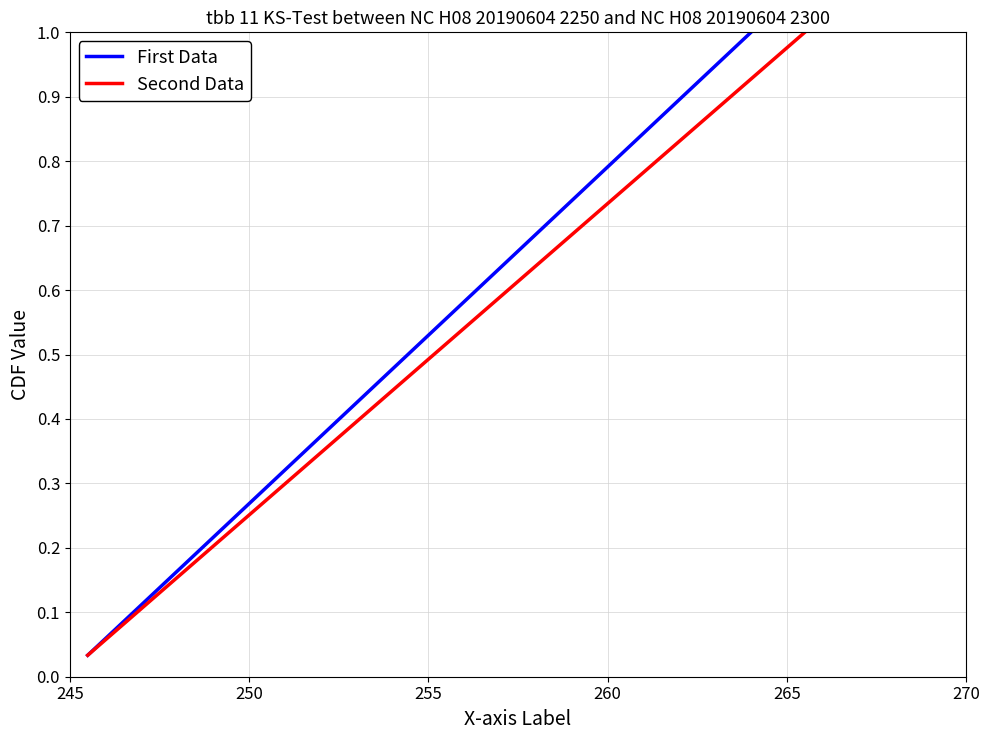

What are all the series names shown in the legend?

First Data, Second Data